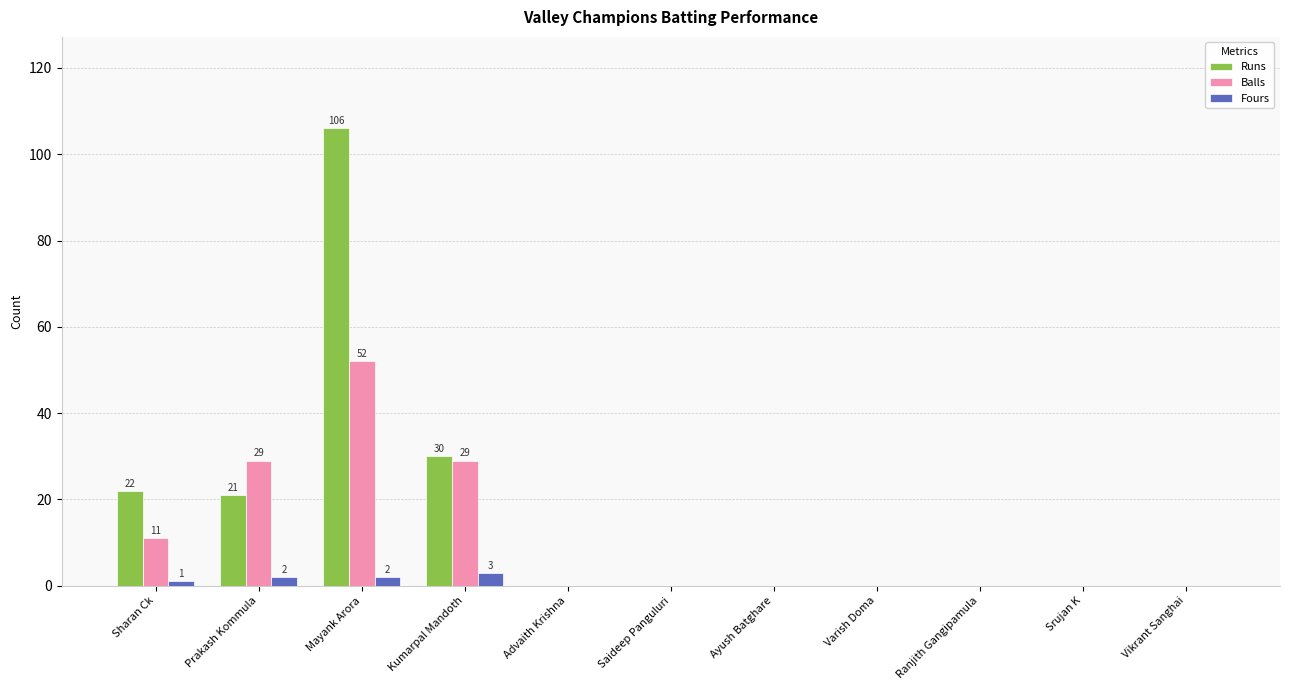

Are the bars grouped side by side (vs. stacked)?

Yes